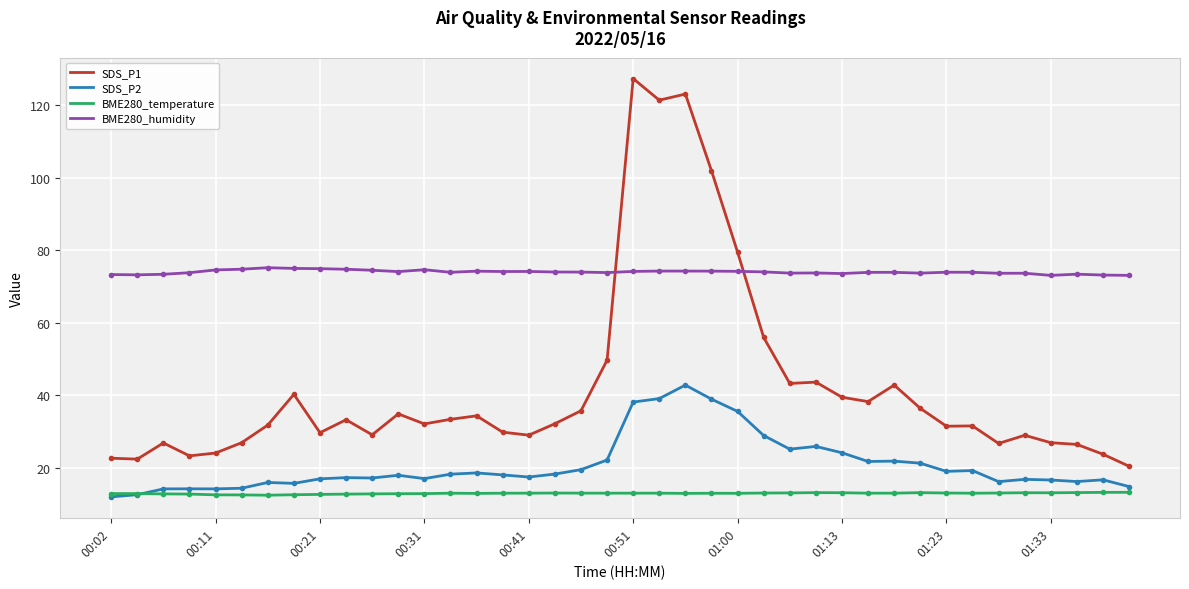

List the series in order of their peak value, lowest first.

BME280_temperature, SDS_P2, BME280_humidity, SDS_P1